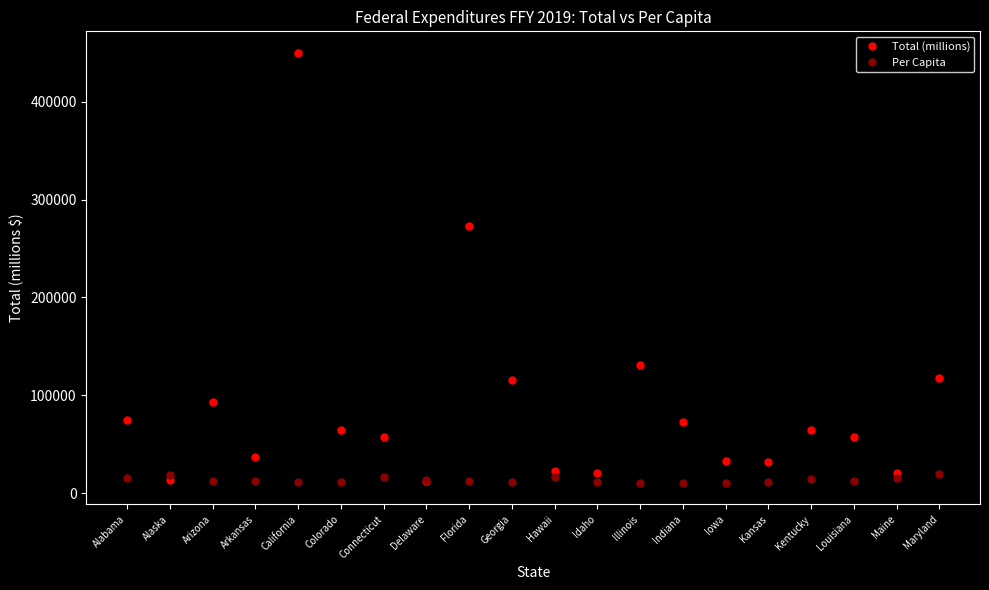

Count the number of categories in the chart.

20